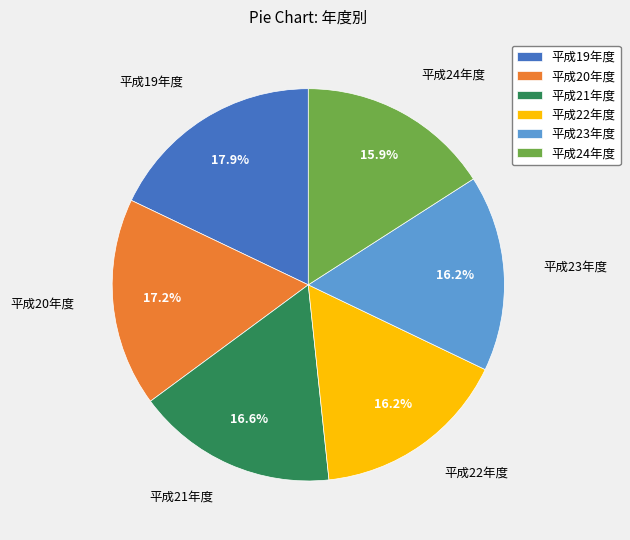

What percentage do 平成23年度 and 平成21年度 together represent?

32.8%